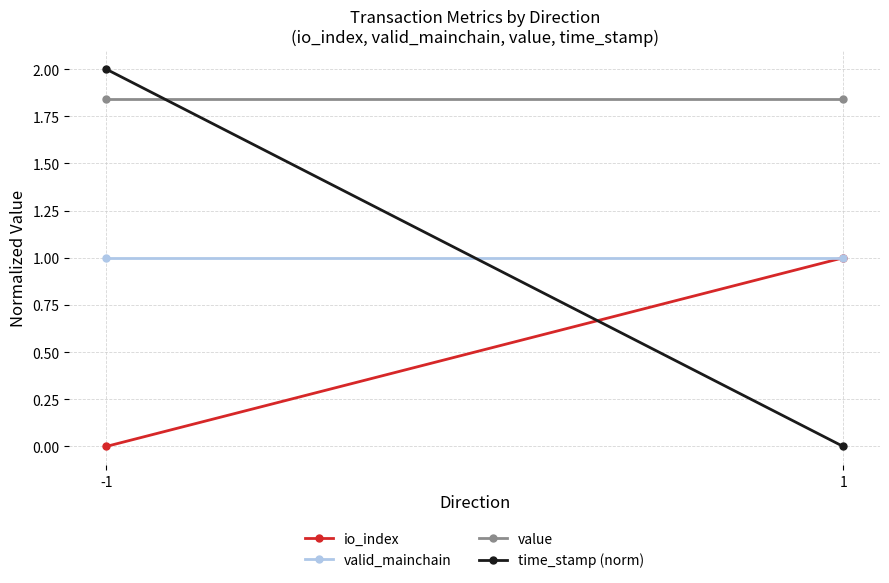

At which label is valid_mainchain closest to 1?

-1